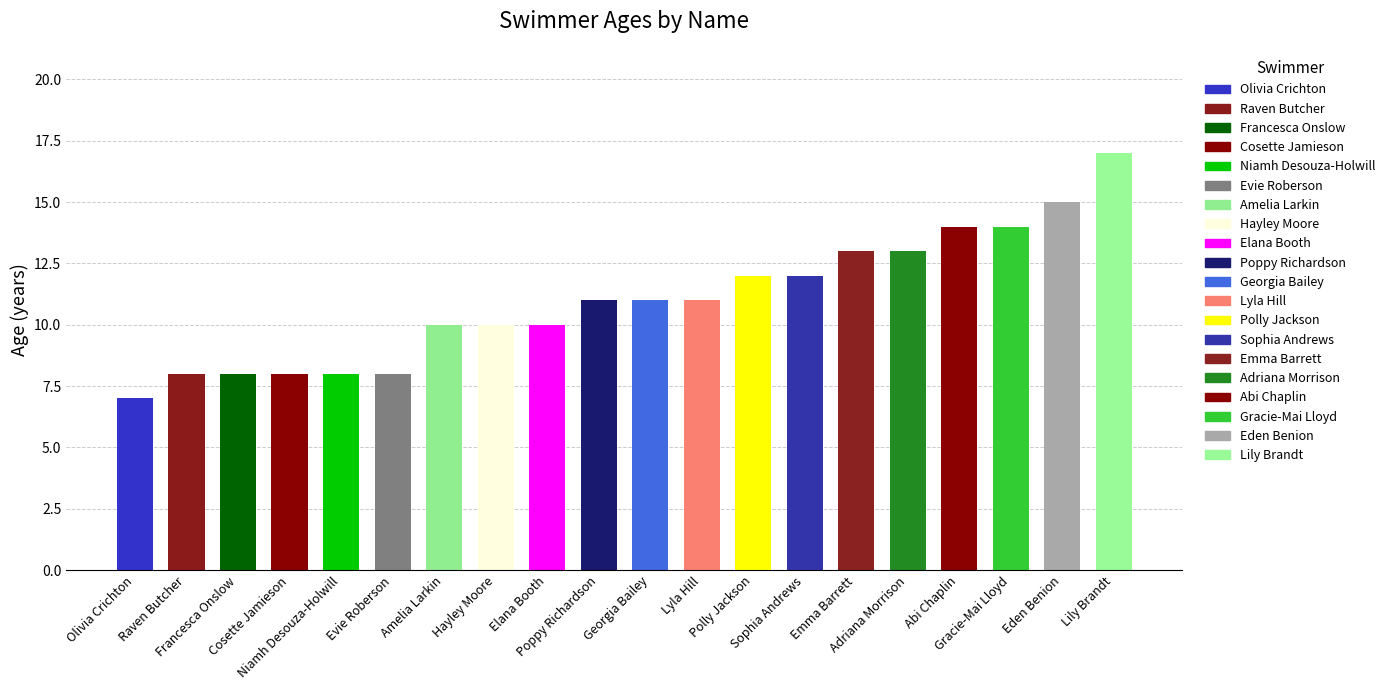

Is it true that the value at Georgia Bailey is 7?

False